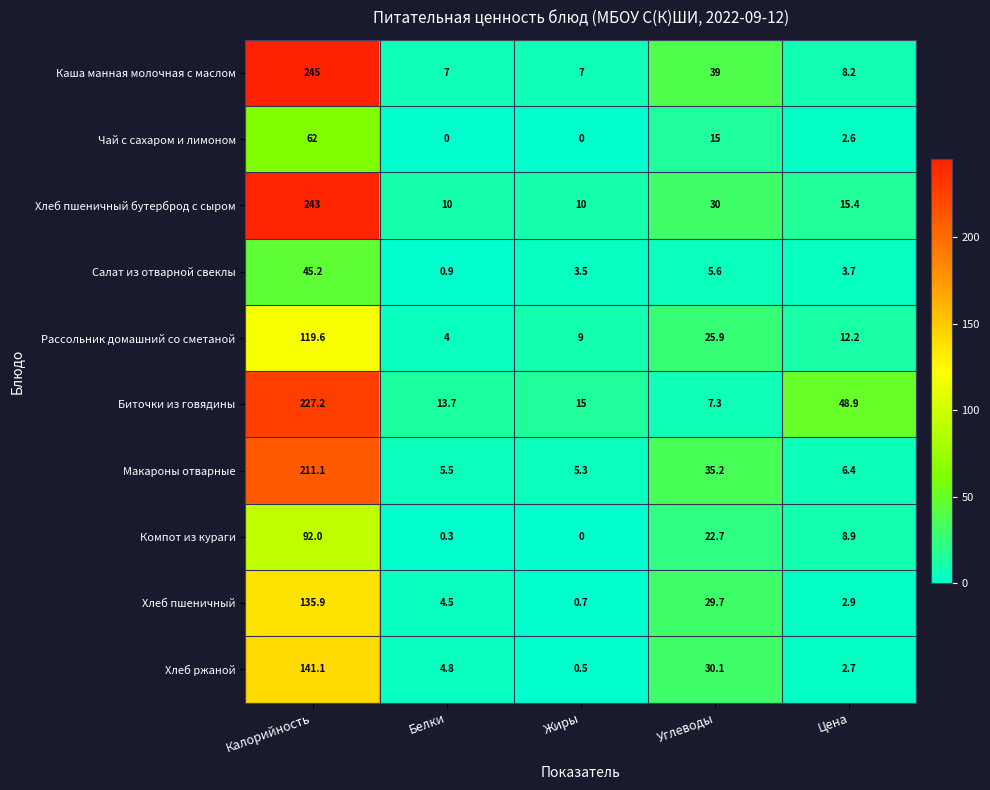

At which label is Компот из кураги closest to 46?

Углеводы